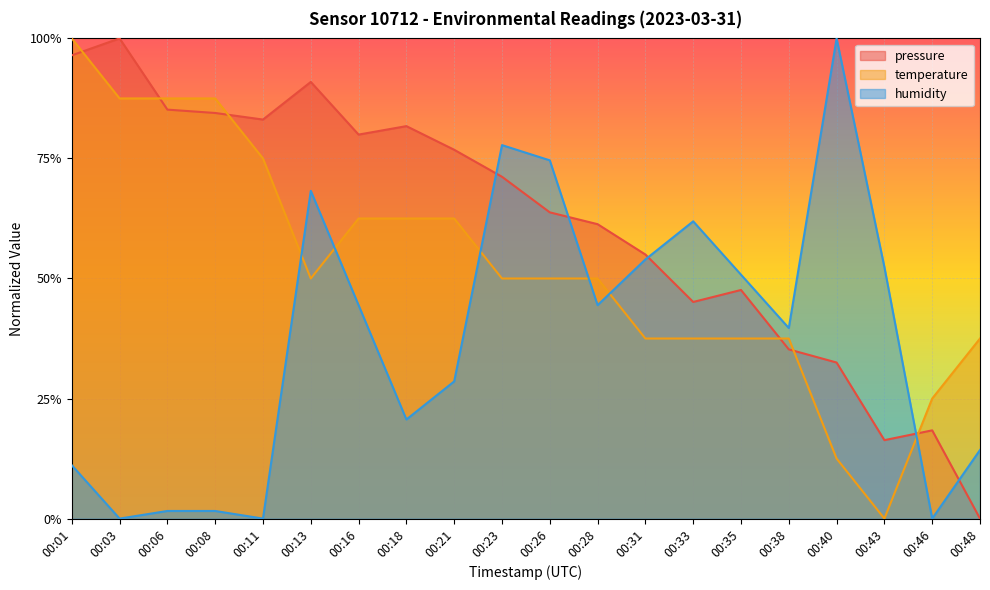

List the labels in order of pressure value, largest first.

00:03, 00:01, 00:13, 00:06, 00:08, 00:11, 00:18, 00:16, 00:21, 00:23, 00:26, 00:28, 00:31, 00:35, 00:33, 00:38, 00:40, 00:46, 00:43, 00:48